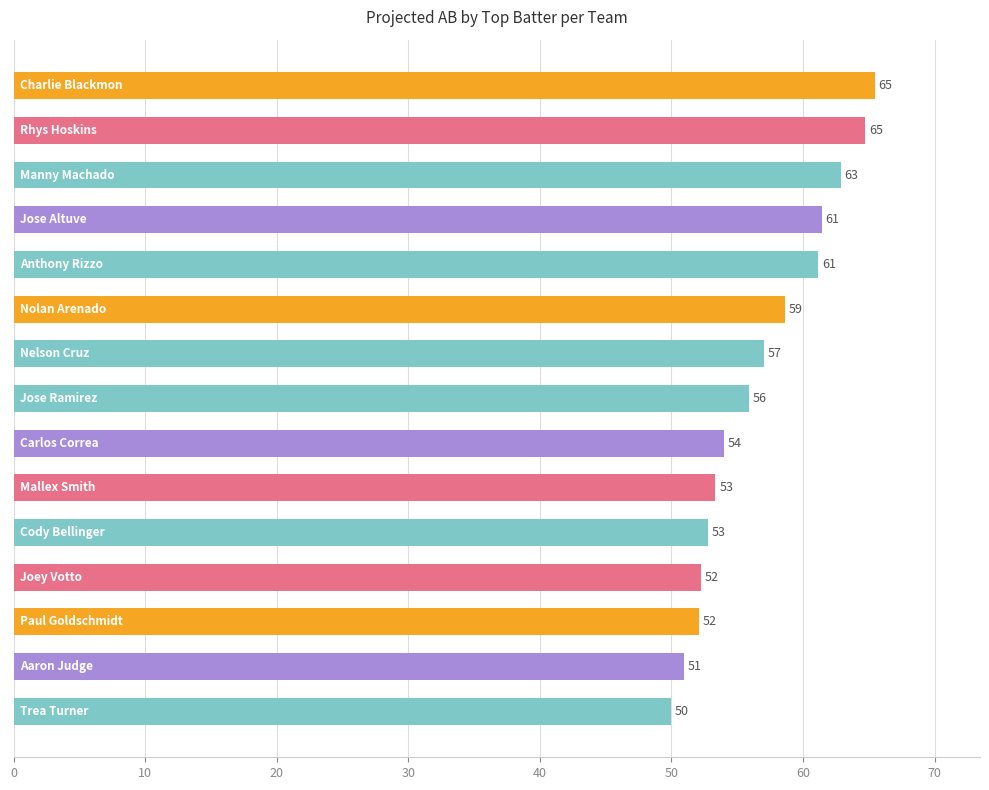

What is the average value?

56.8